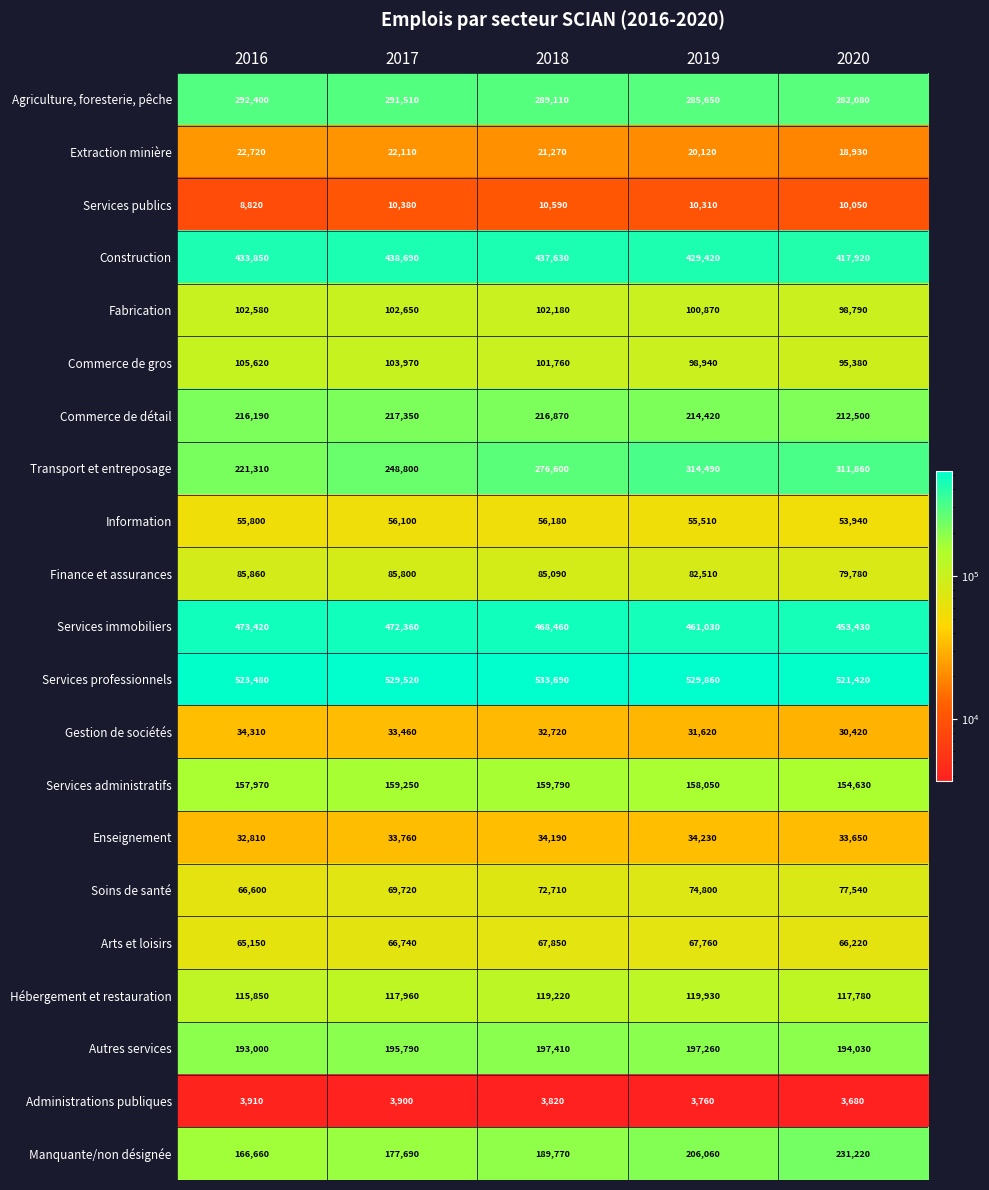

What is the difference between the highest and lowest values at 2017?

525620